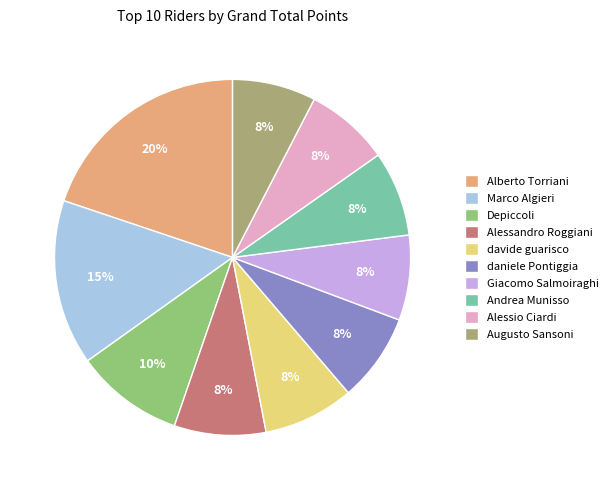

To the nearest percent, what is the difference between the largest and smallest slice percentages?

12%